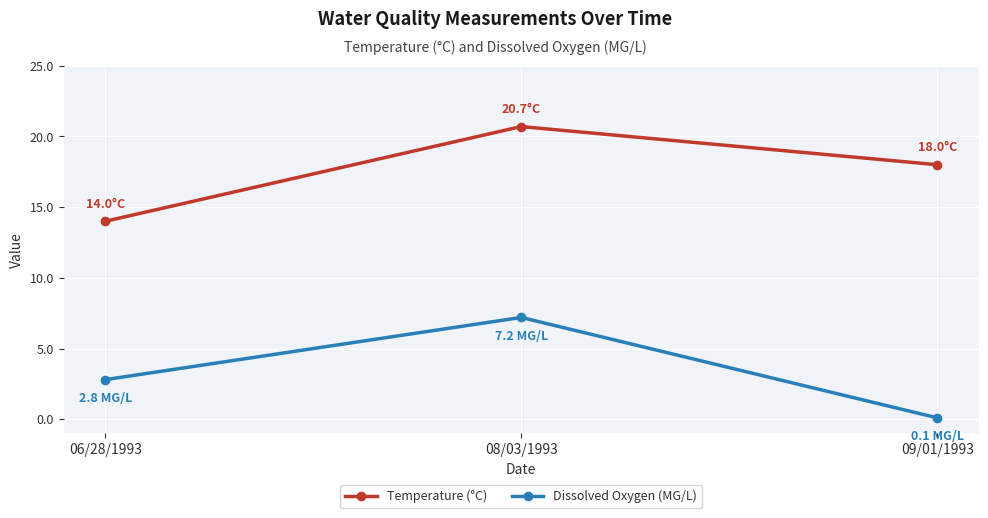

Which series changed the most between 08/03/1993 and 09/01/1993?

Dissolved Oxygen (MG/L)